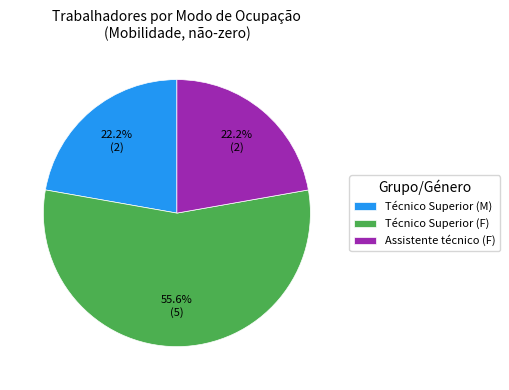

Between Técnico Superior (F) and Assistente técnico (F), which is larger?

Técnico Superior (F)